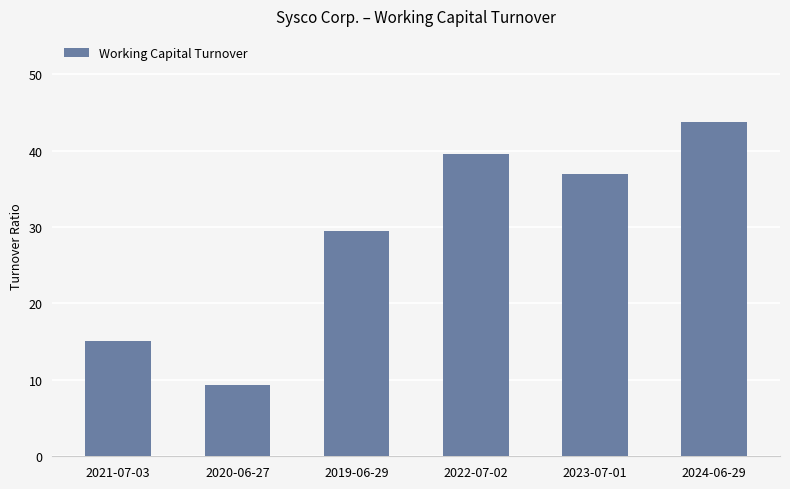

Is it true that the value at 2022-07-02 is 52.0?

False